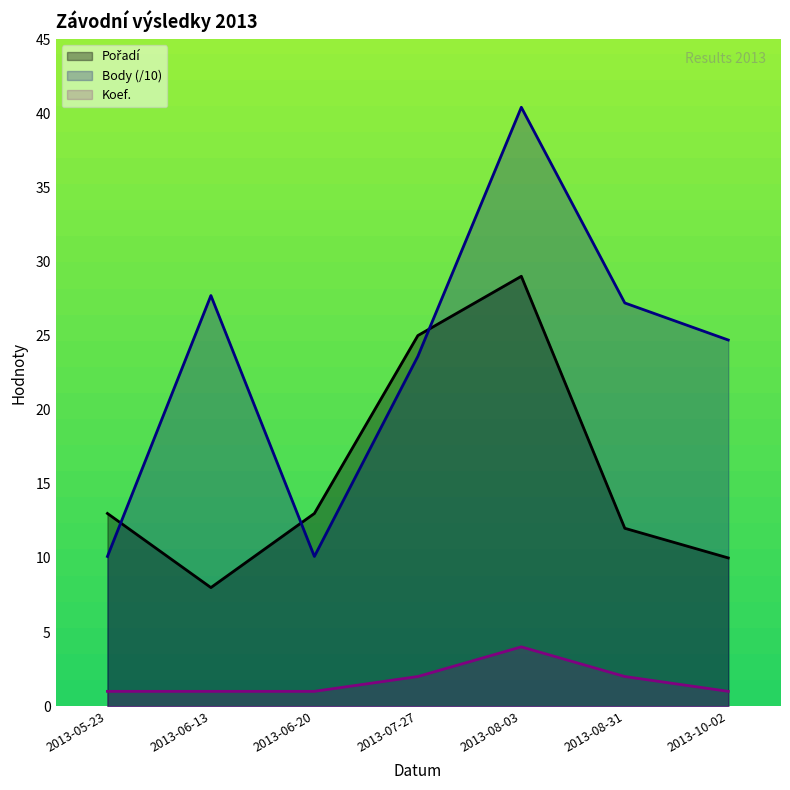

What is the value of the Body point at the 2nd from the left?

27.7